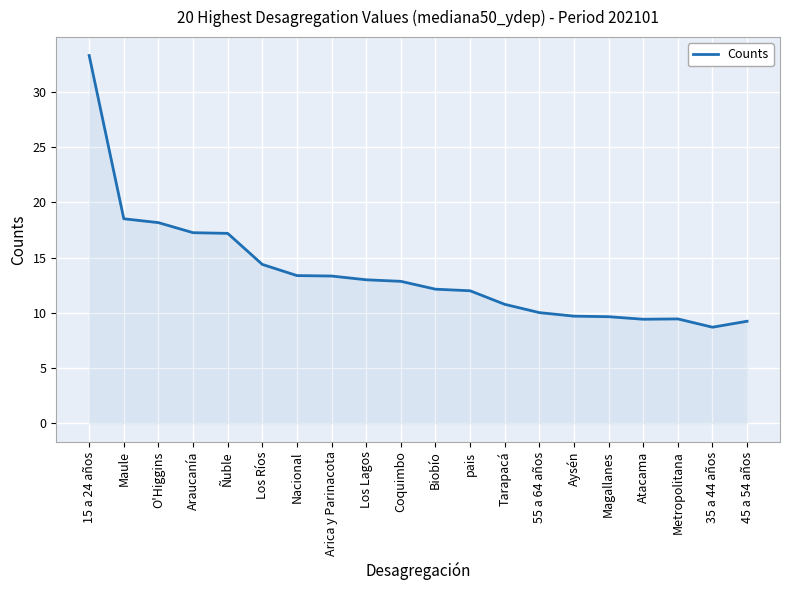

The chart shows a value of 9.4 at Atacama. True or false?

True